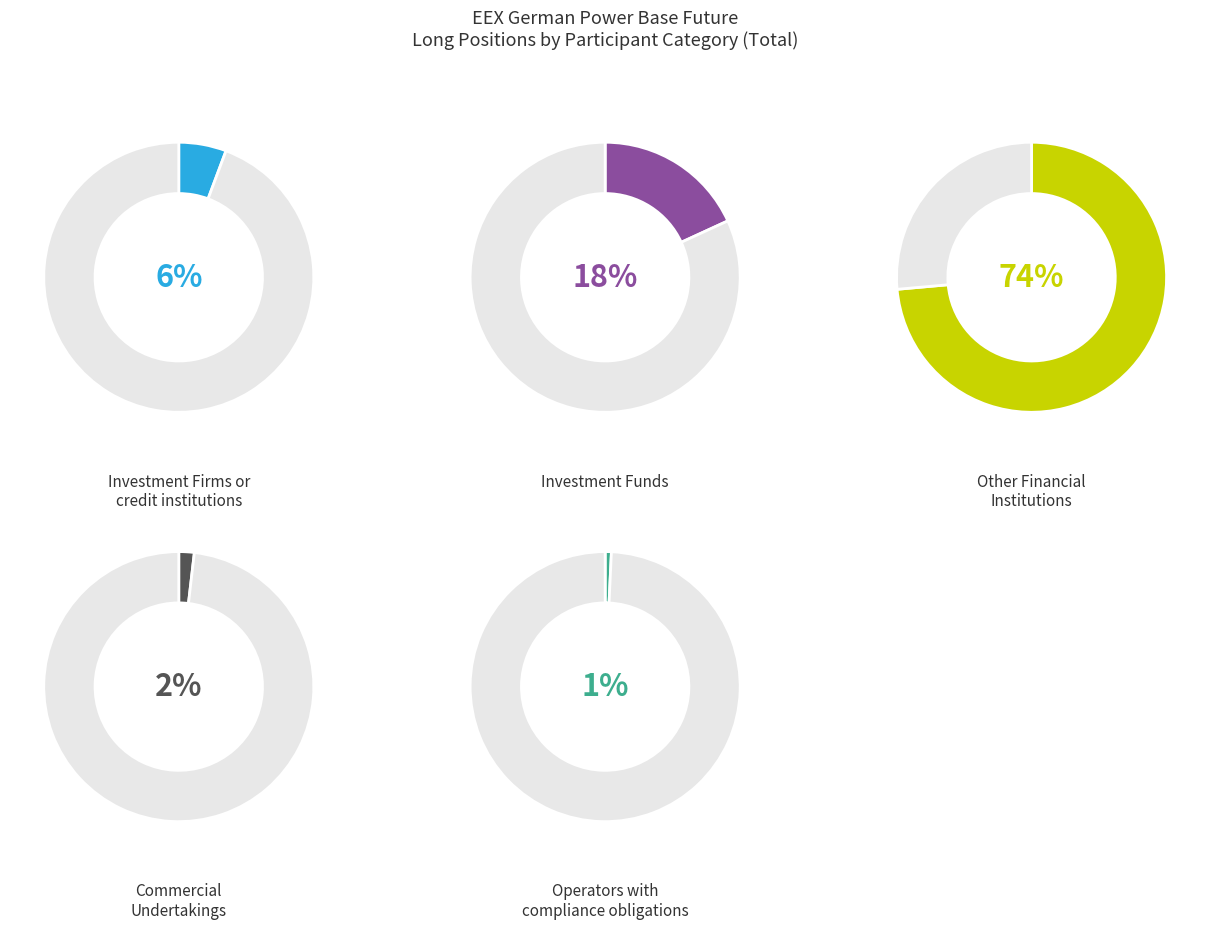

What percentage is the Operators with compliance obligations slice, to the nearest percent?

1%